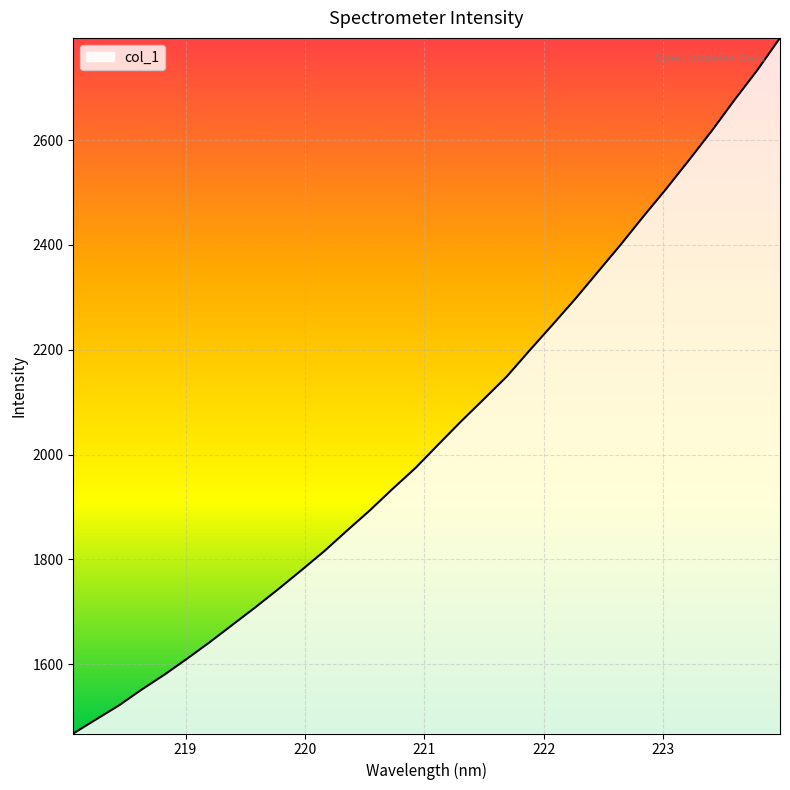

What is the smallest value displayed?

1468.1